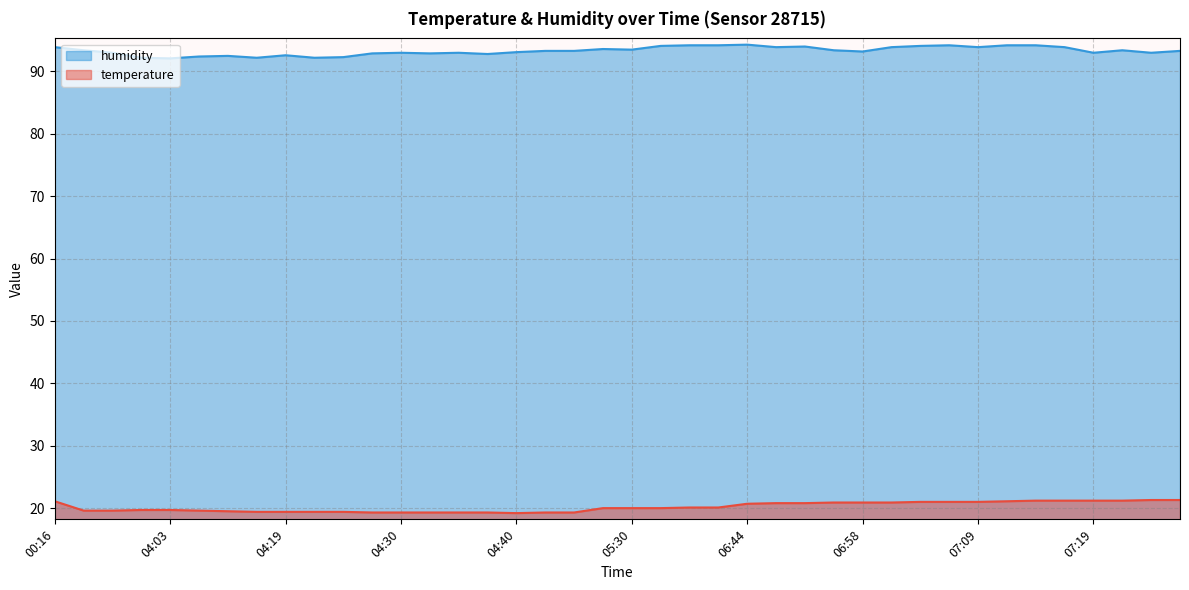

Does the chart have visible grid lines?

Yes